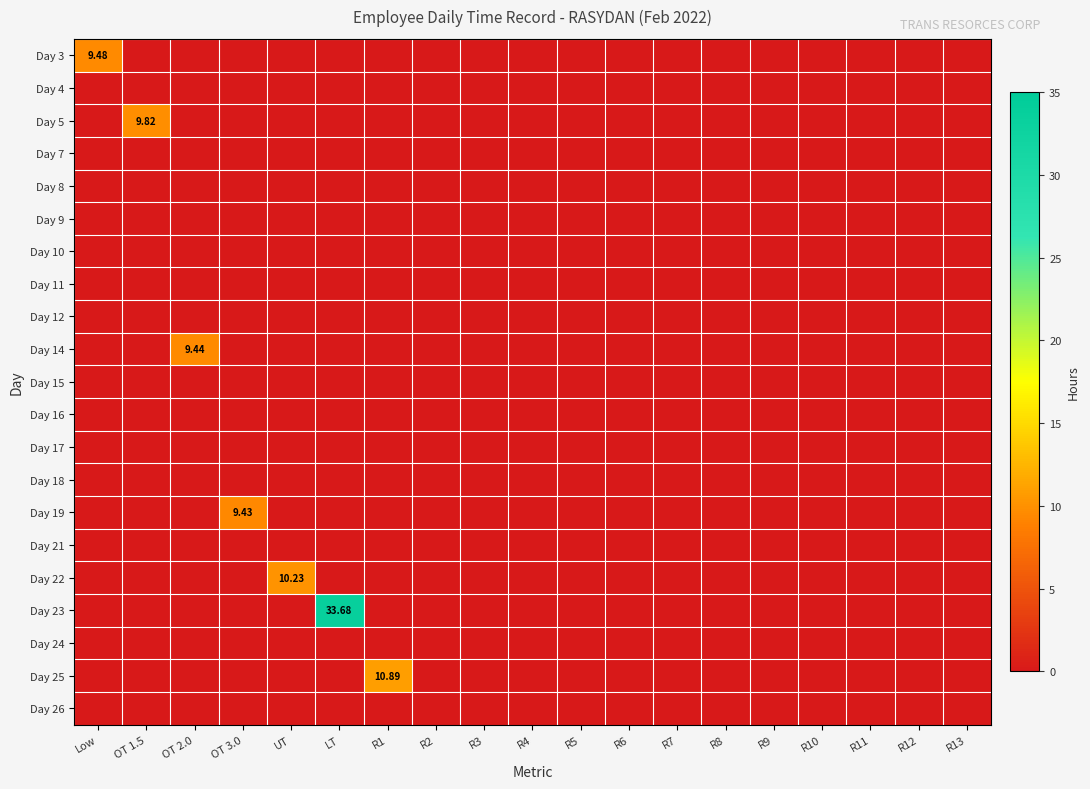

True or false: Day 26 has a value of 0.0 at OT 2.0.

True